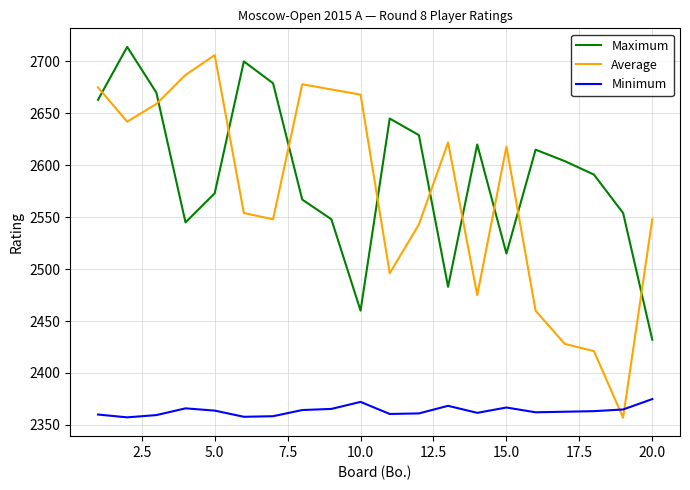

True or false: Maximum and Minimum cross at least once.

False